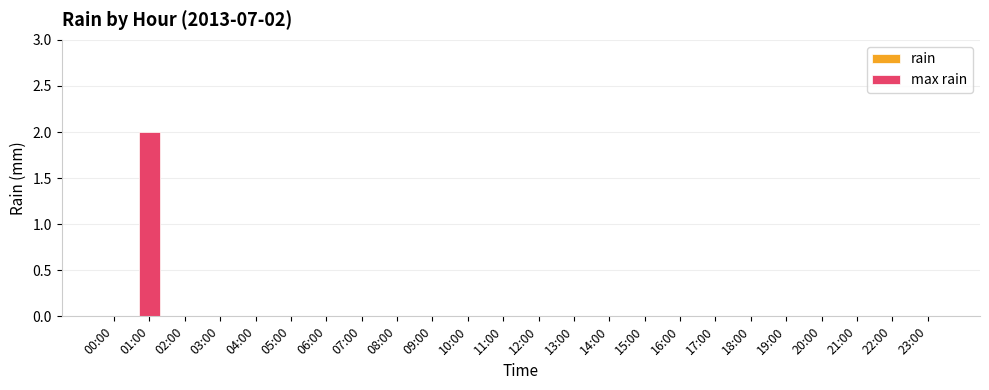

Reading left to right, what are all the values shown in this chart?

00:00=0	01:00=2	02:00=0	03:00=0	04:00=0	05:00=0	06:00=0	07:00=0	08:00=0	09:00=0	10:00=0	11:00=0	12:00=0	13:00=0	14:00=0	15:00=0	16:00=0	17:00=0	18:00=0	19:00=0	20:00=0	21:00=0	22:00=0	23:00=0